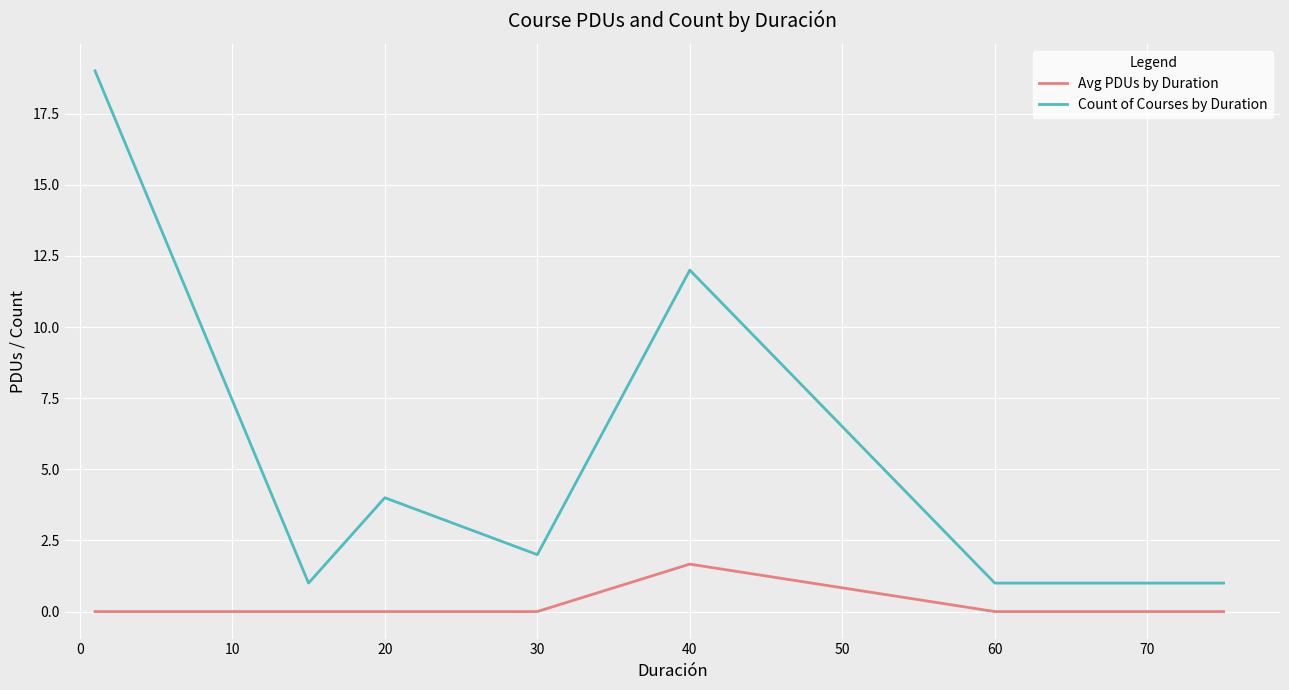

Which series has the largest total across all categories?

Count of Courses by Duration